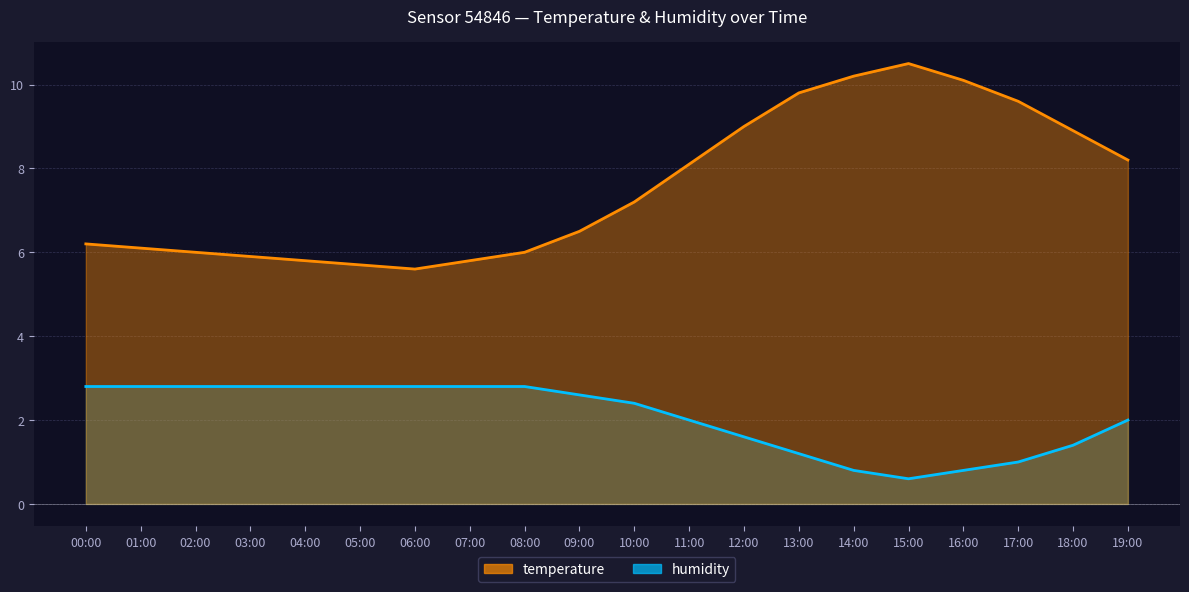

What is the difference between the second highest and minimum values in the temperature series?

4.6